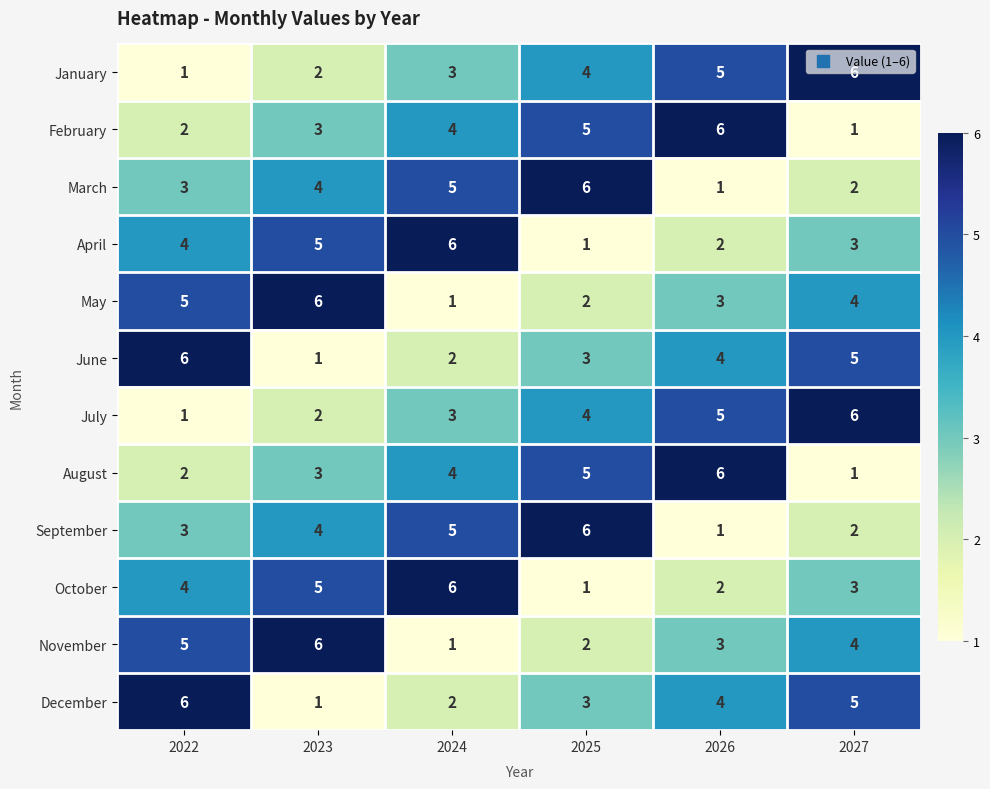

Where is July nearest to the value 3?

2024